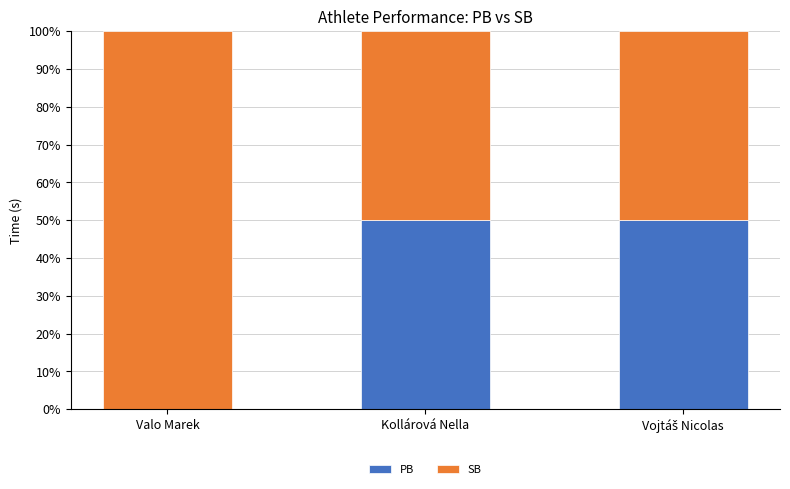

What is the average value of the PB series?

33